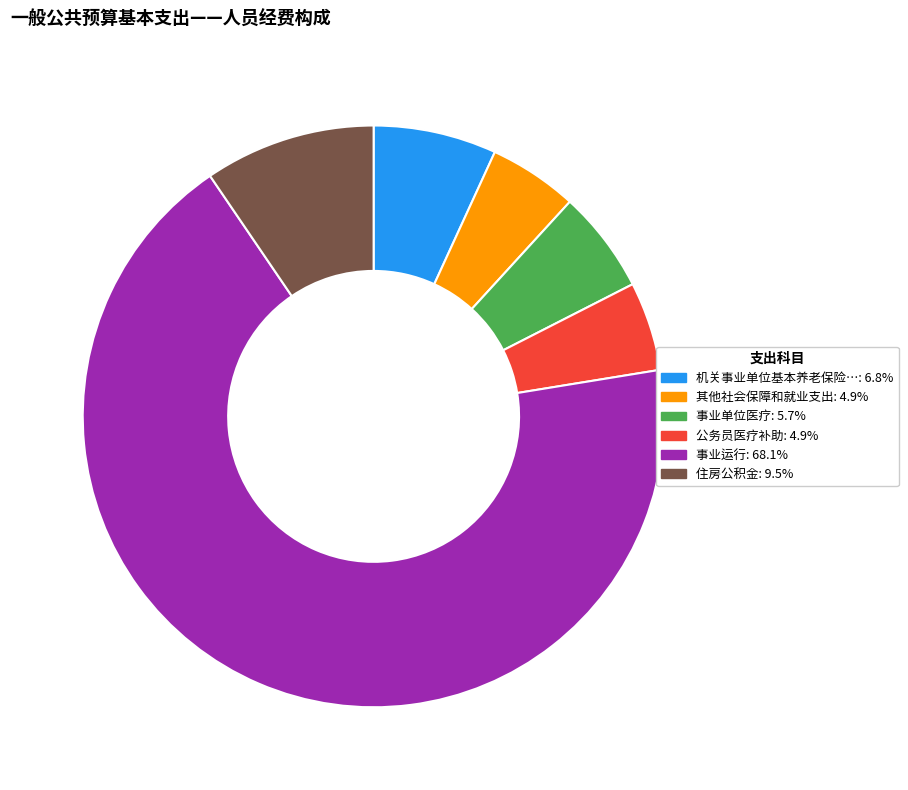

To the nearest percent, what is the difference between the largest and smallest slice percentages?

63%